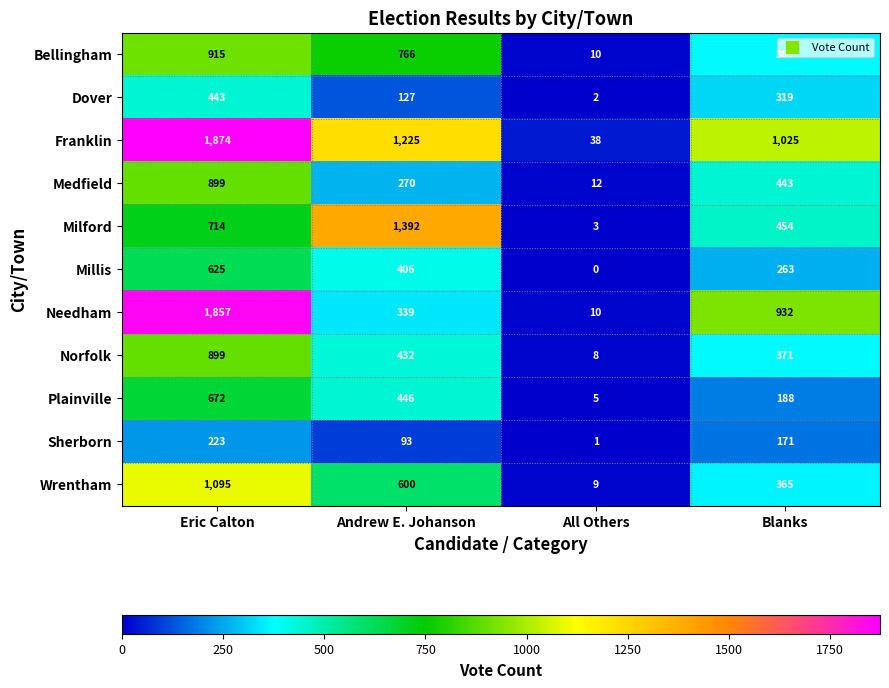

The Norfolk series shows 8 at All Others. True or false?

True